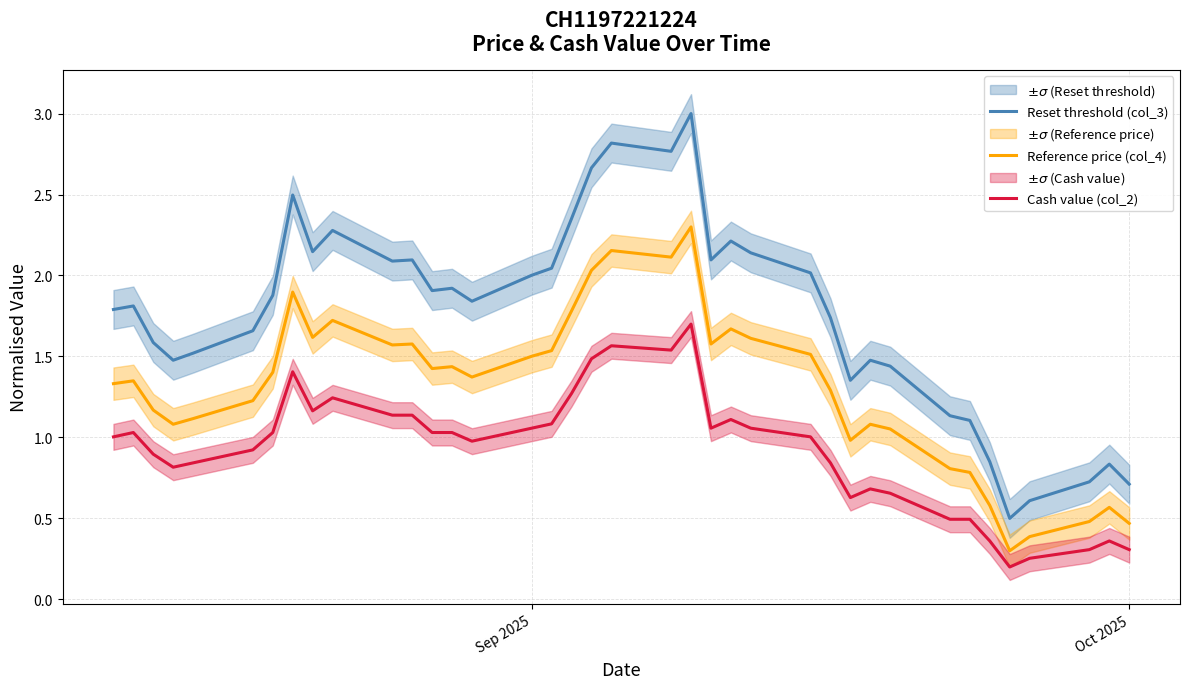

How many series are shown in this chart?

3